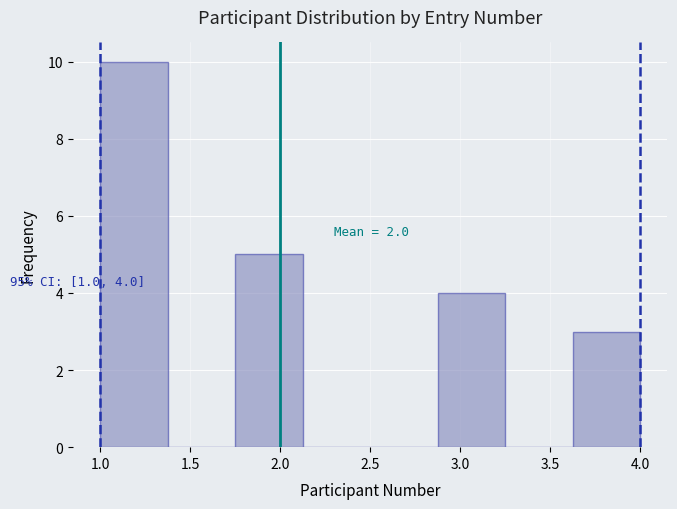

Which range on the x-axis has the tallest bar?

1.000 to 1.375